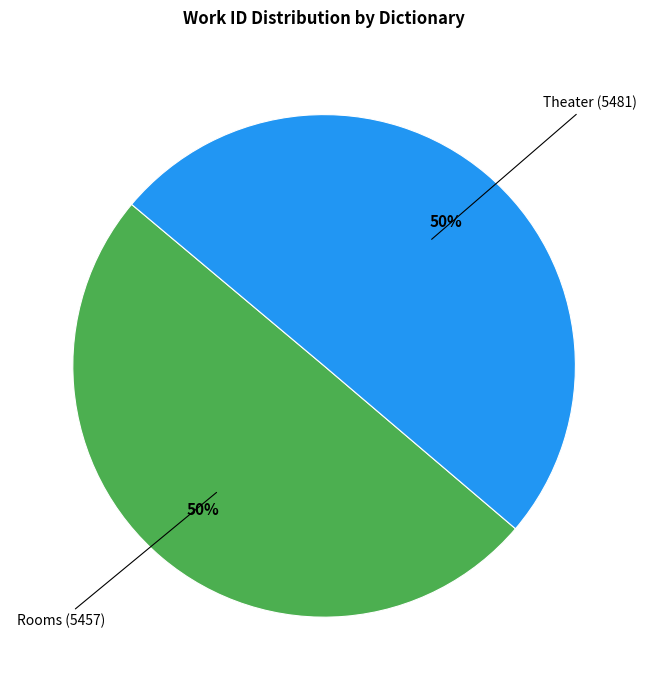

To the nearest percent, what is the average slice percentage?

50%